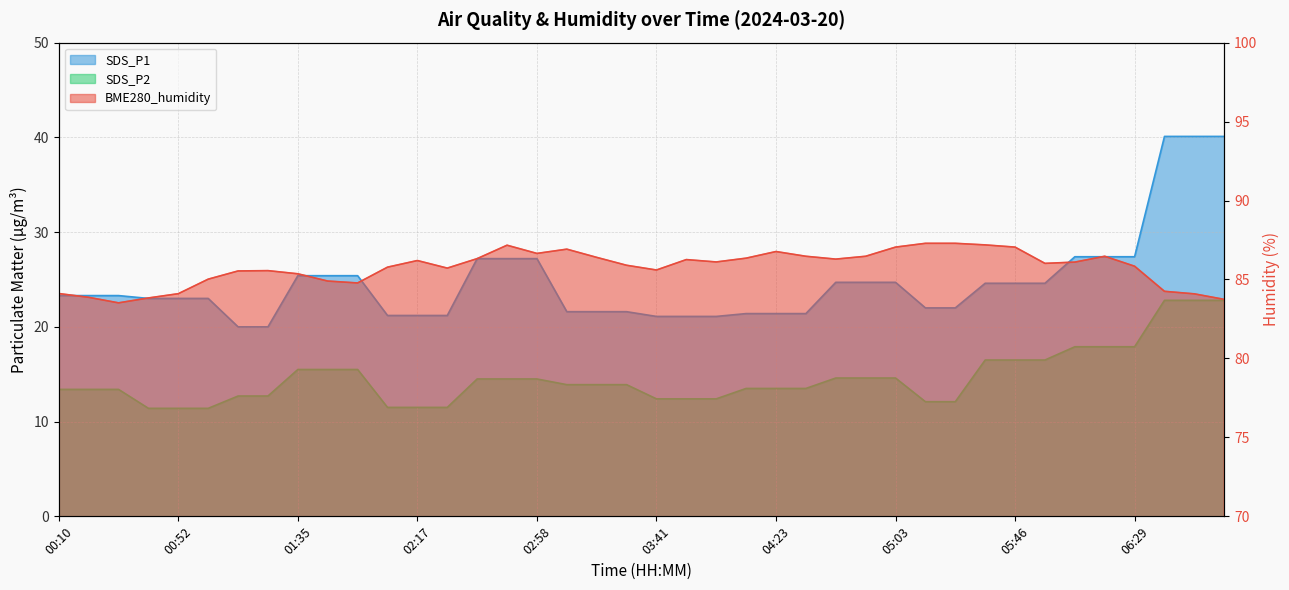

What is the greatest value displayed?

87.3